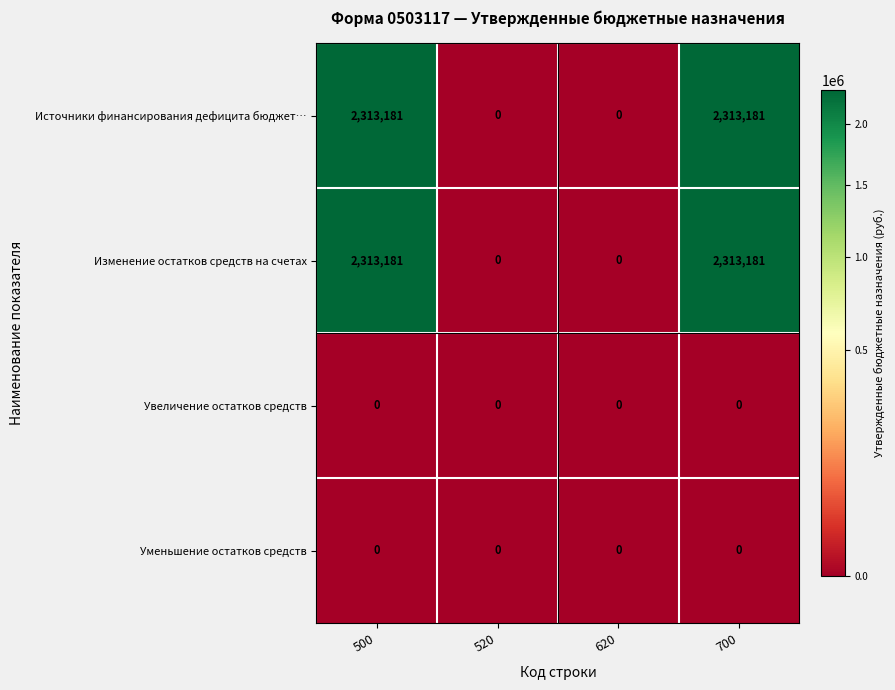

How many categories are shown in the chart?

4